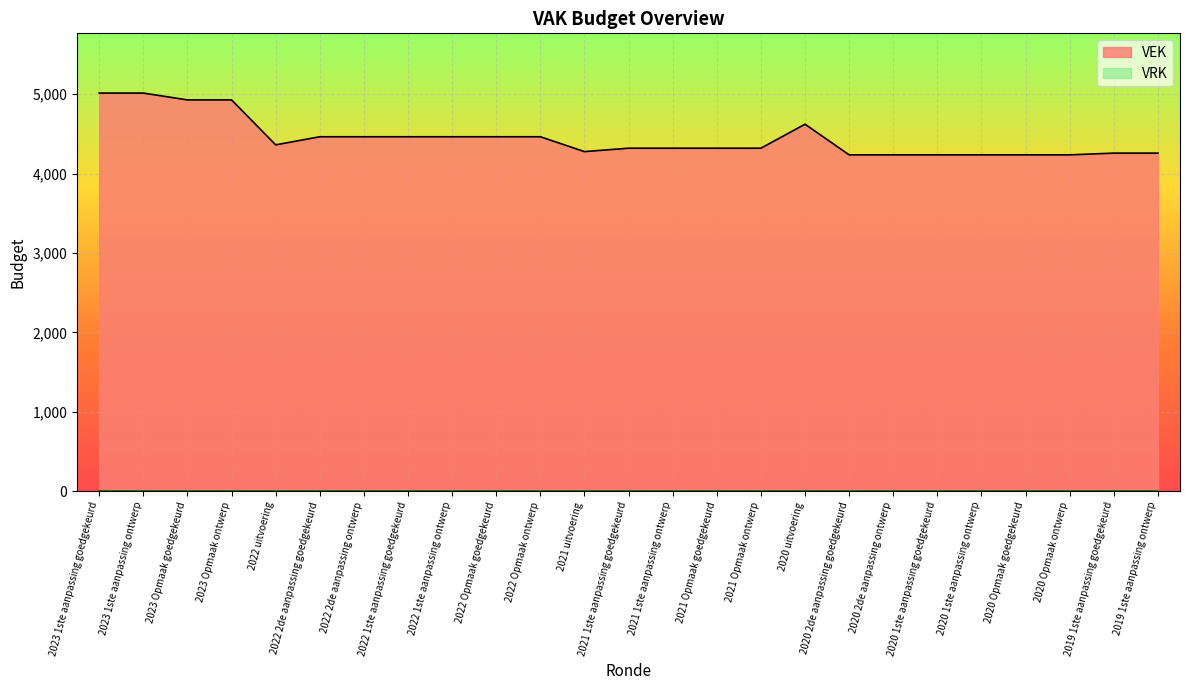

What is the label of the 6th point from the left?

2022 2de aanpassing goedgekeurd